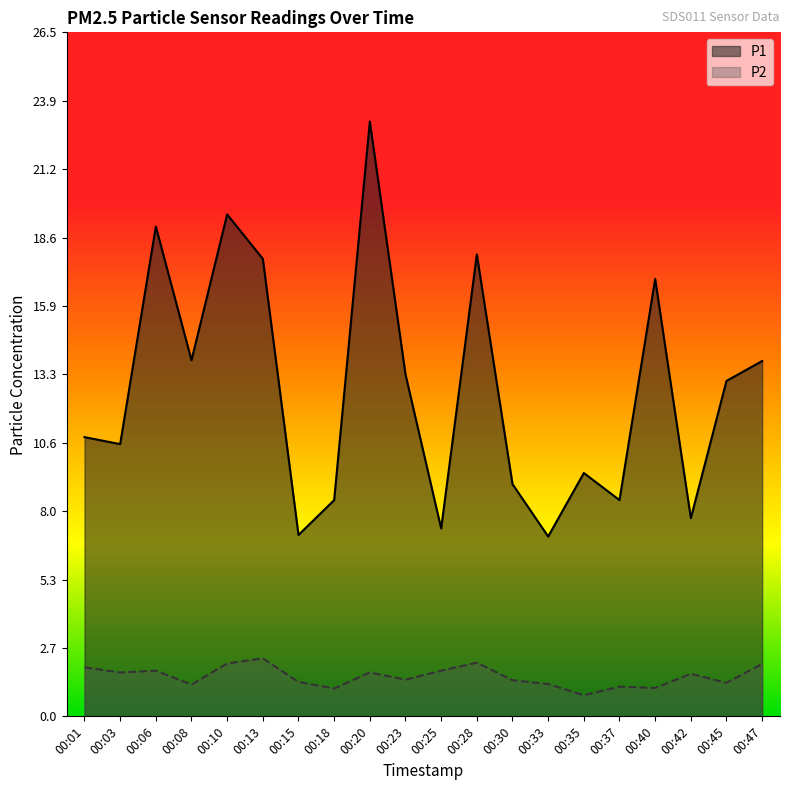

Reading left to right, extract all data points from this chart.

P1: 00:01=10.8	00:03=10.6	00:06=19.0	00:08=13.8	00:10=19.4	00:13=17.7	00:15=7.0	00:18=8.4	00:20=23.1	00:23=13.2	00:25=7.3	00:28=17.9	00:30=9.0	00:33=7.0	00:35=9.4	00:37=8.4	00:40=16.9	00:42=7.7	00:45=13.0	00:47=13.8
P2: 00:01=1.9	00:03=1.7	00:06=1.8	00:08=1.2	00:10=2.0	00:13=2.2	00:15=1.3	00:18=1.1	00:20=1.7	00:23=1.4	00:25=1.8	00:28=2.1	00:30=1.4	00:33=1.2	00:35=0.8	00:37=1.1	00:40=1.1	00:42=1.6	00:45=1.3	00:47=2.0